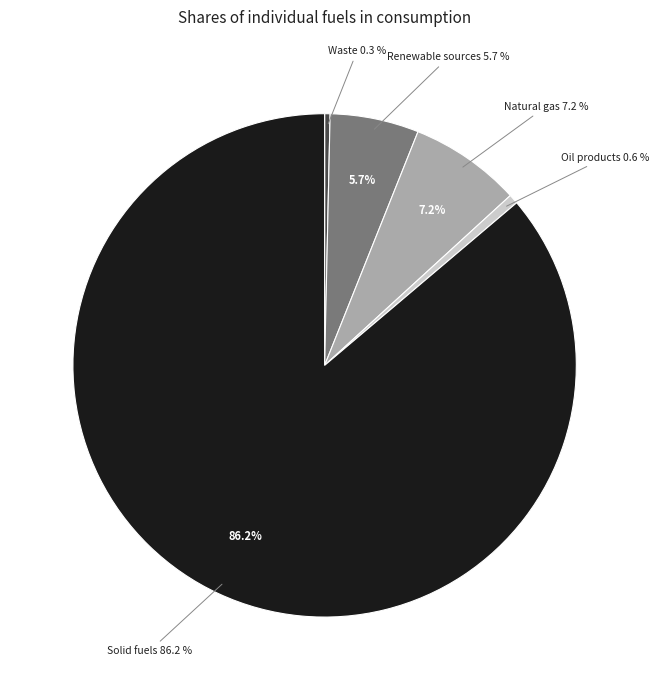

Count the number of slices in the pie.

5